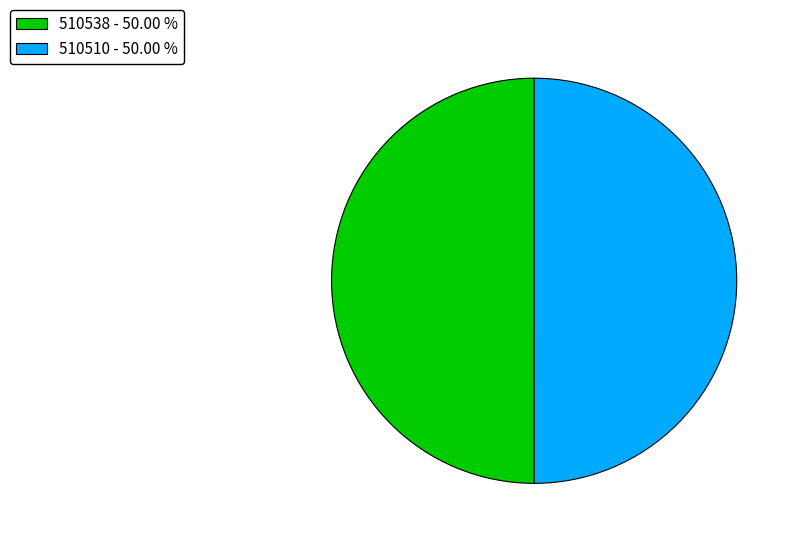

Count the number of slices in the pie.

2